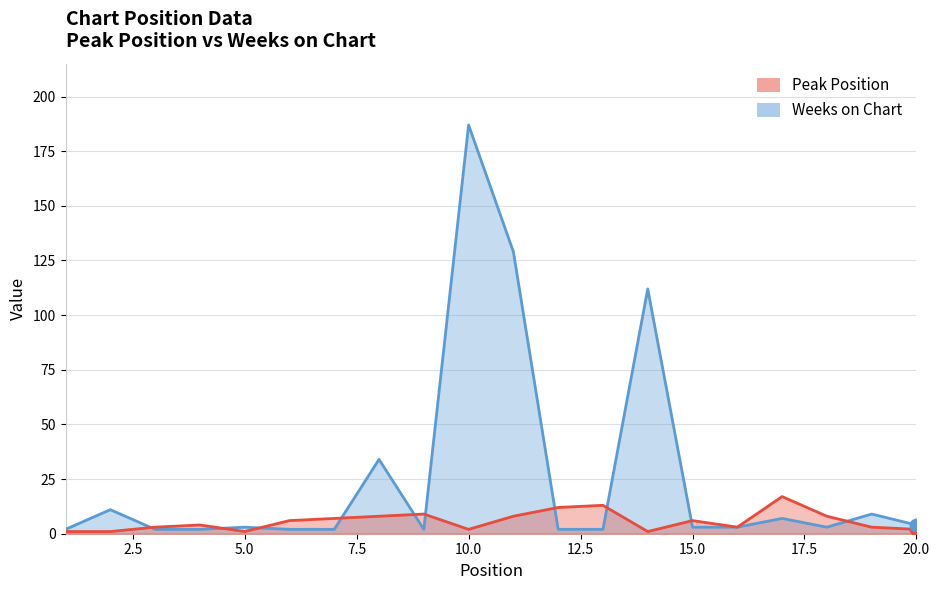

At which category is the sum across all series the highest?

10